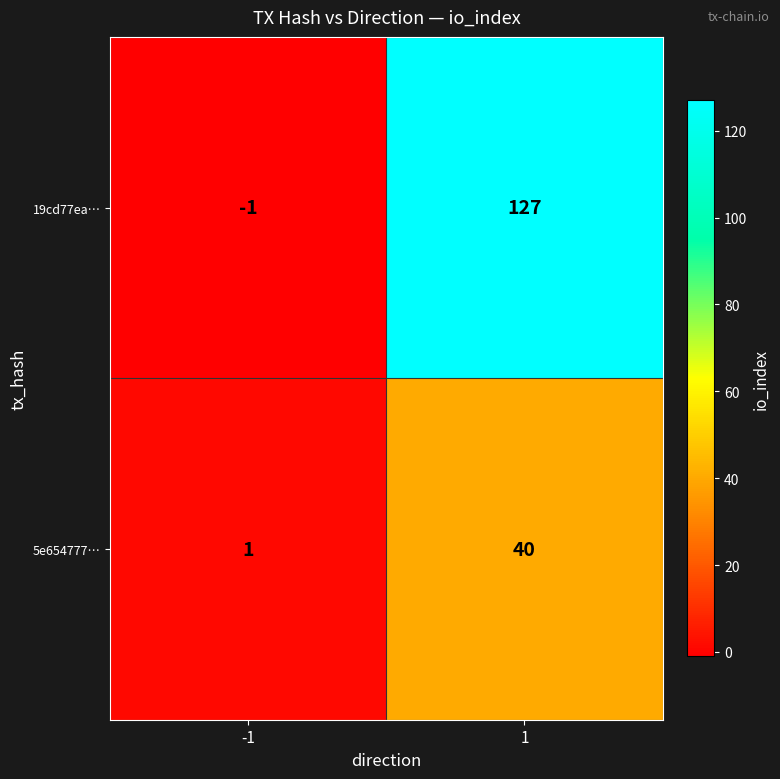

Reading left to right, extract all data points from this chart.

19cd77ea…: -1	127
5e654777…: 1	40